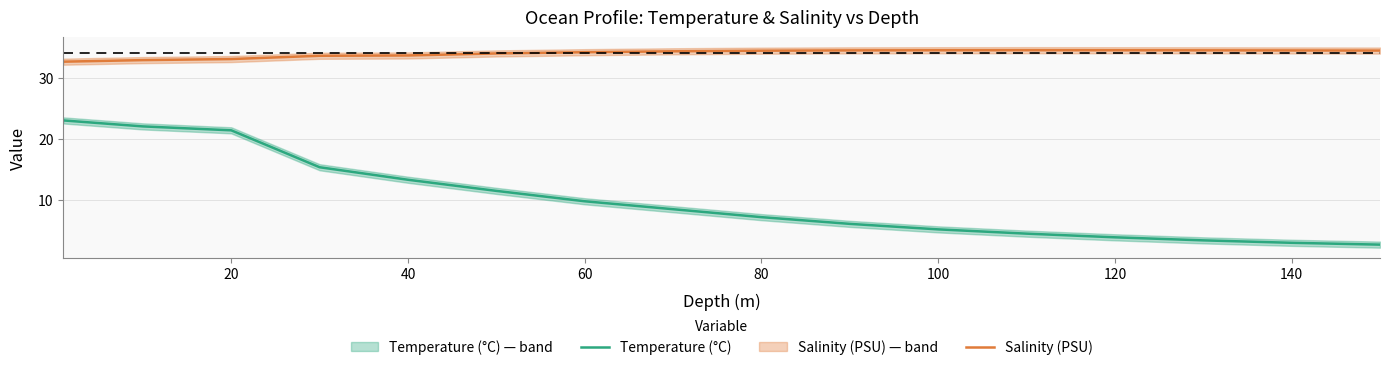

Which series has the largest range (max minus min)?

Temperature (°C)